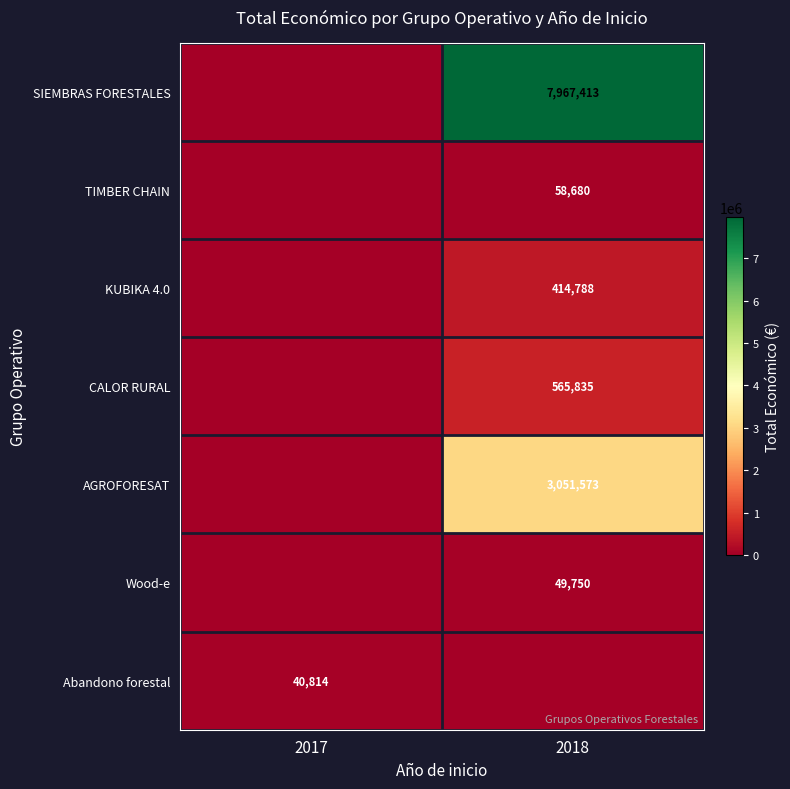

Is it true that TIMBER CHAIN equals 34558 at 2018?

False